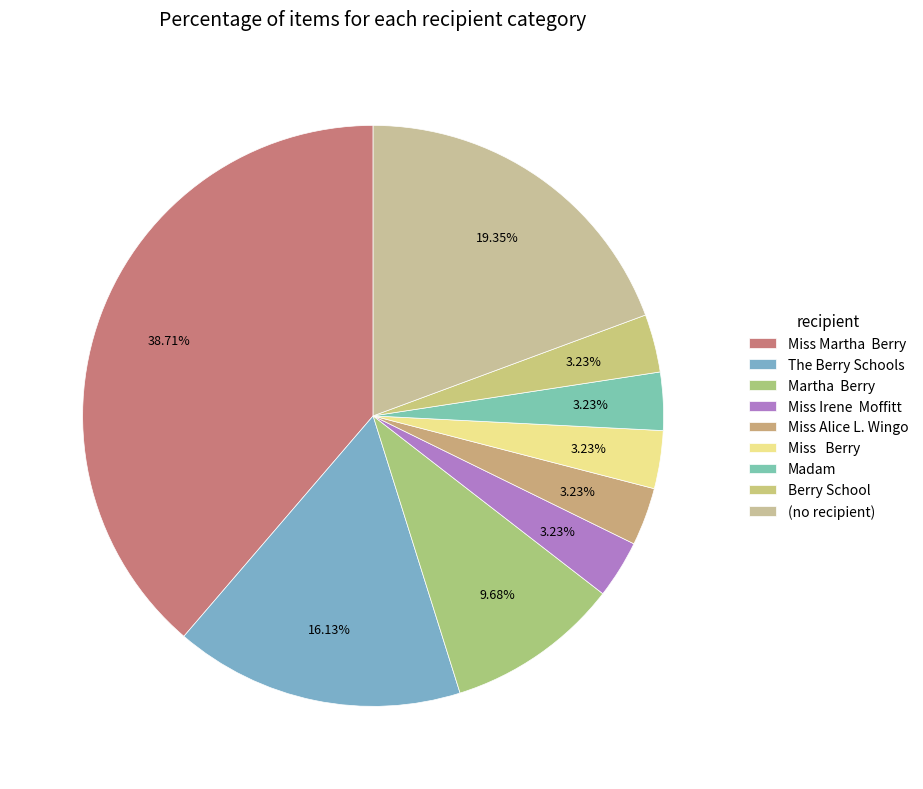

Rank the categories by value from lowest to highest.

Miss Irene  Moffitt, Miss Alice L. Wingo, Miss   Berry, Madam, Berry School, Martha  Berry, The Berry Schools, (no recipient), Miss Martha  Berry